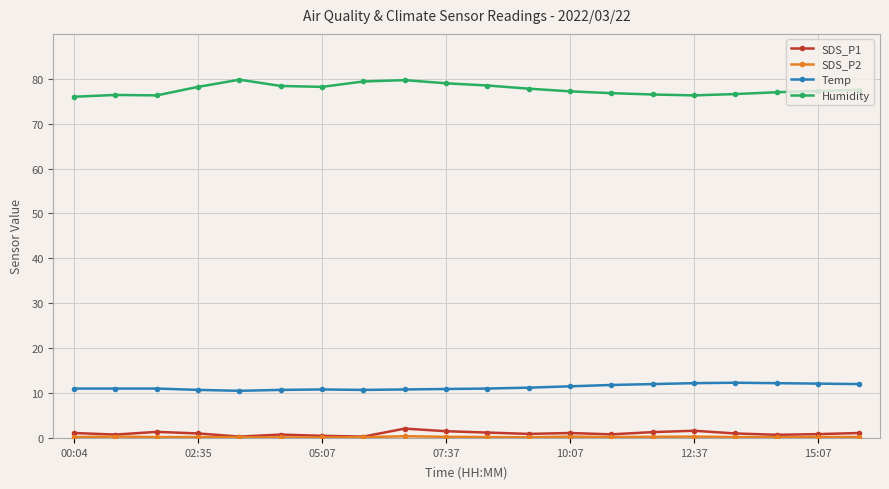

What is the maximum value for SDS_P1?

2.1